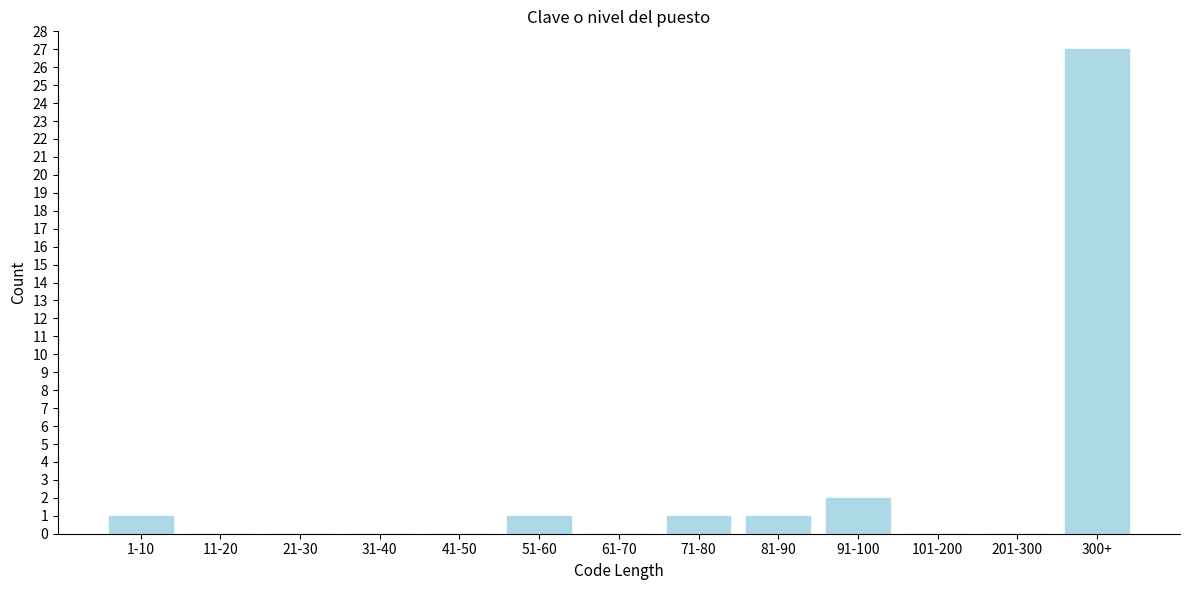

Reading left to right, transcribe all the data shown in this chart.

1-10=1	11-20=0	21-30=0	31-40=0	41-50=0	51-60=1	61-70=0	71-80=1	81-90=1	91-100=2	101-200=0	201-300=0	300+=27